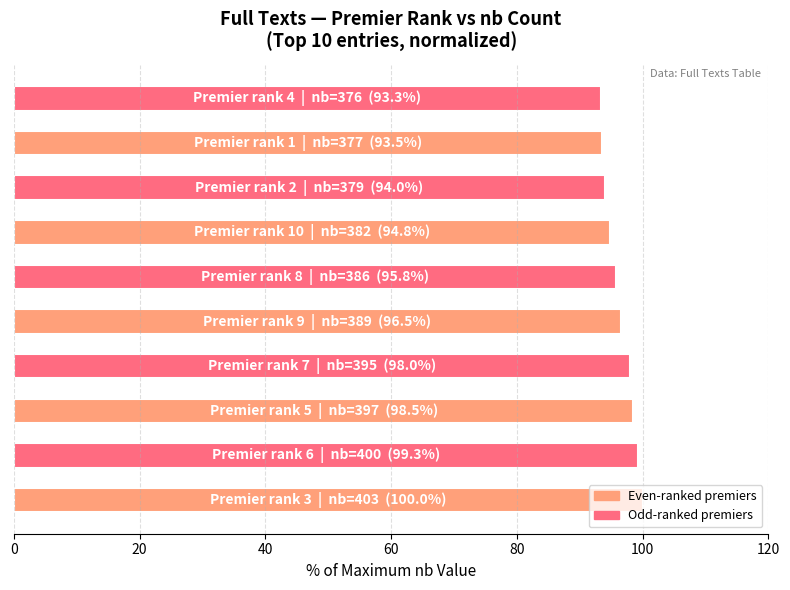

What is the difference between the maximum and minimum values?

6.7